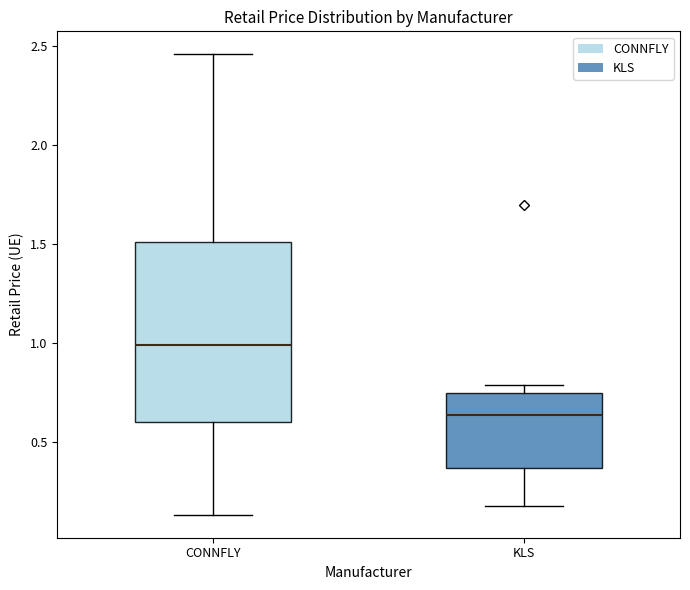

Reading left to right, read every box against the y-axis: the position of its median line, the range the box covers, and the ends of its whiskers. The values are not printed on the chart, so give them approximately, as read against the axis.

CONNFLY: median 1.00, box 0.60 to 1.50, whiskers 0.15 to 2.45
KLS: median 0.65, box 0.35 to 0.75, whiskers 0.20 to 0.80